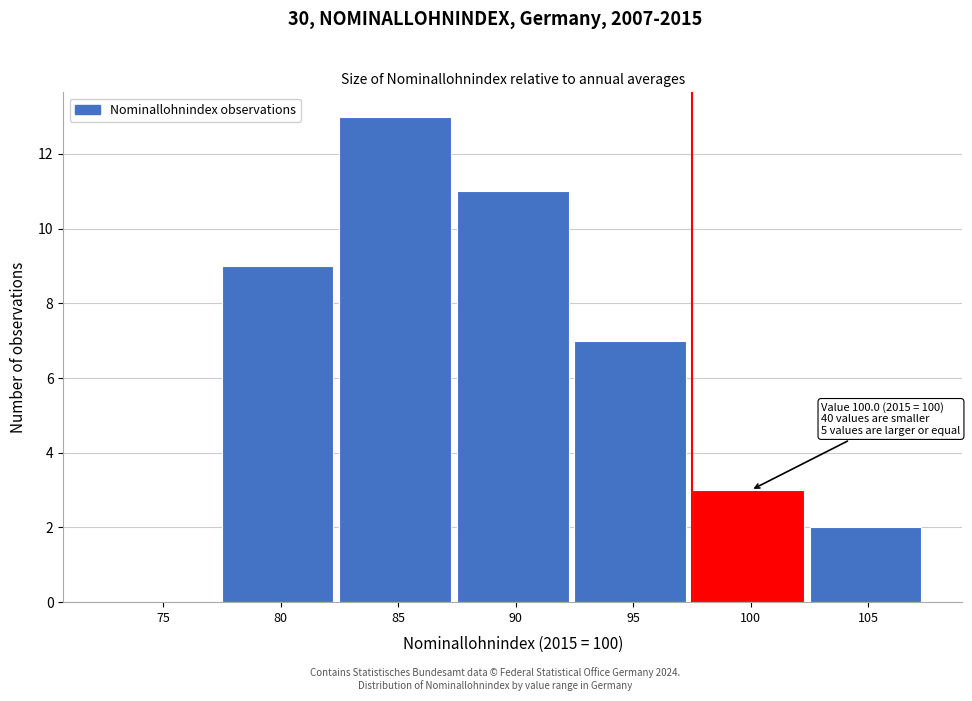

Reading left to right, what are all the values shown in this chart?

75=0	80=9	85=13	90=11	95=7	100=3	105=2